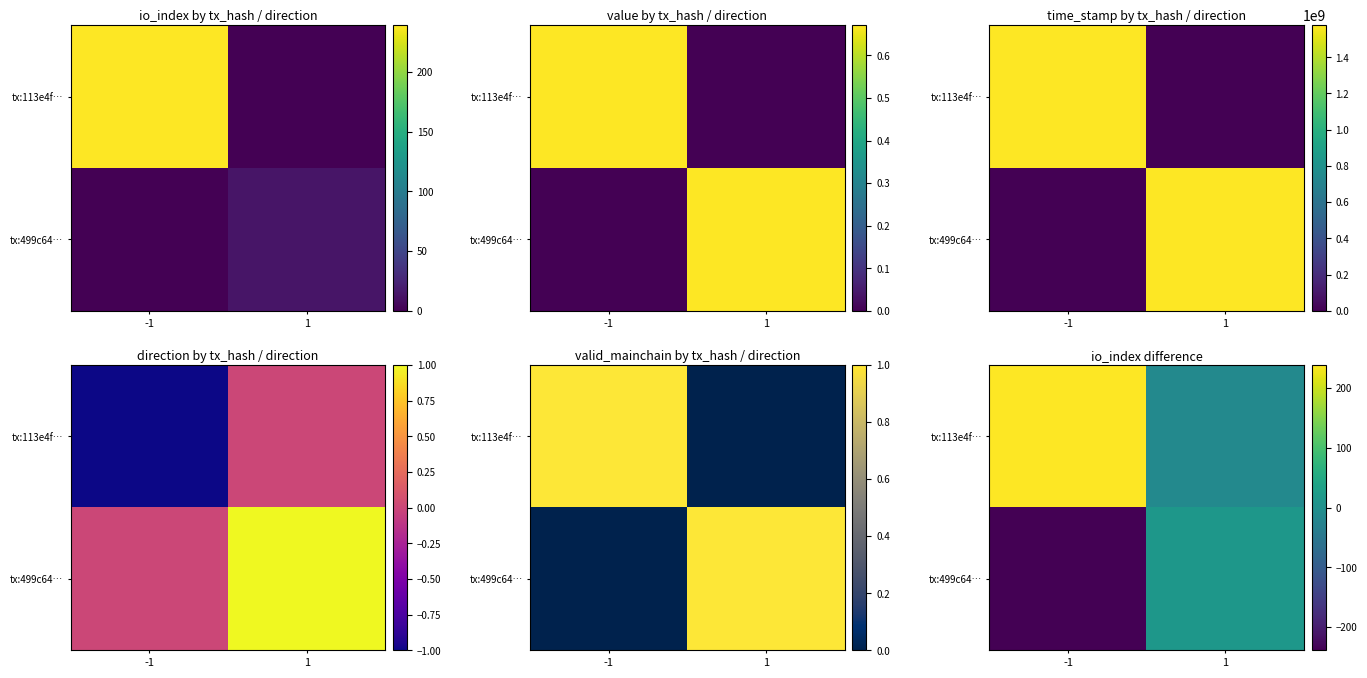

The value of tx:113e4f… at -1 is 239. True or false?

True